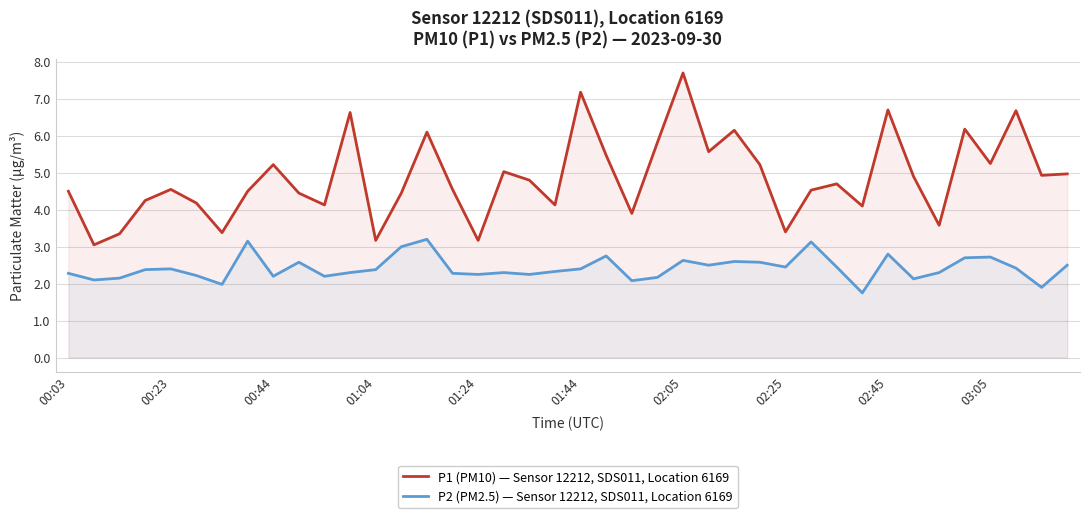

True or false: P1 (PM10) — Sensor 12212, SDS011, Location 6169 has a value of 5.1 at 02:05.

False